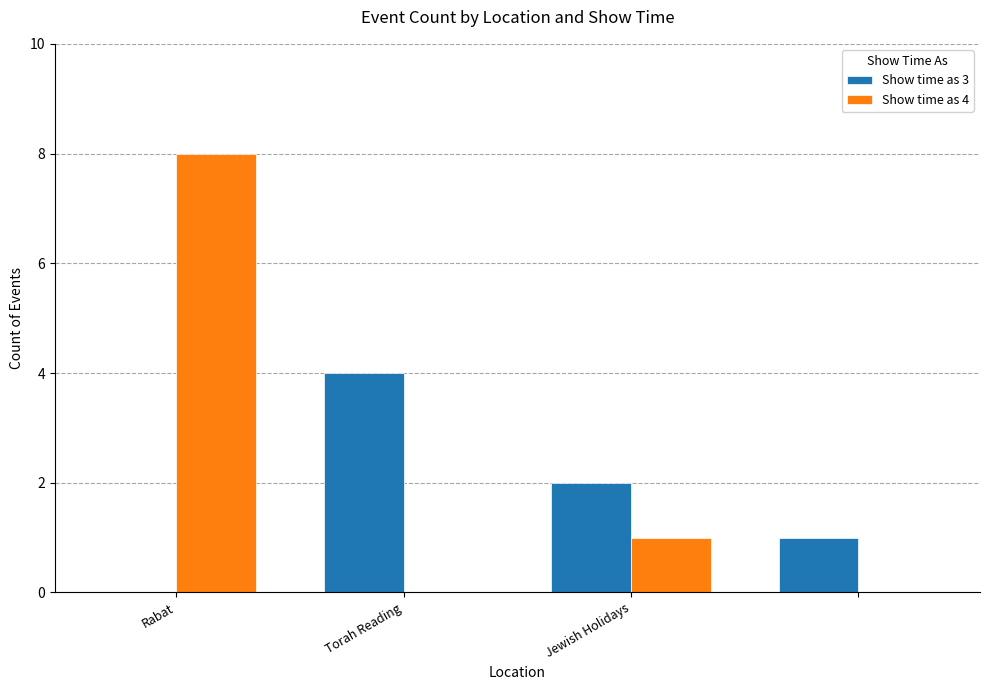

Which series has the largest total across all categories?

Show time as 4